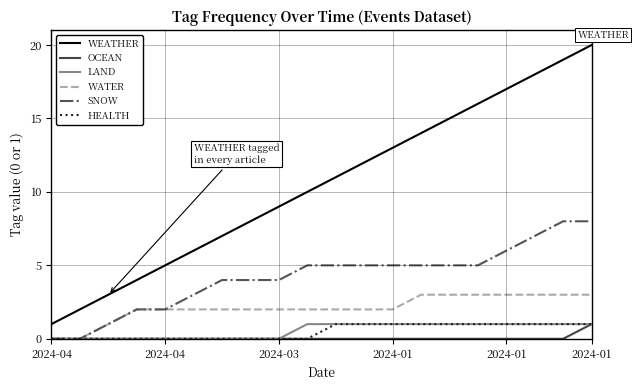

True or false: WATER and WEATHER intersect in this chart.

False